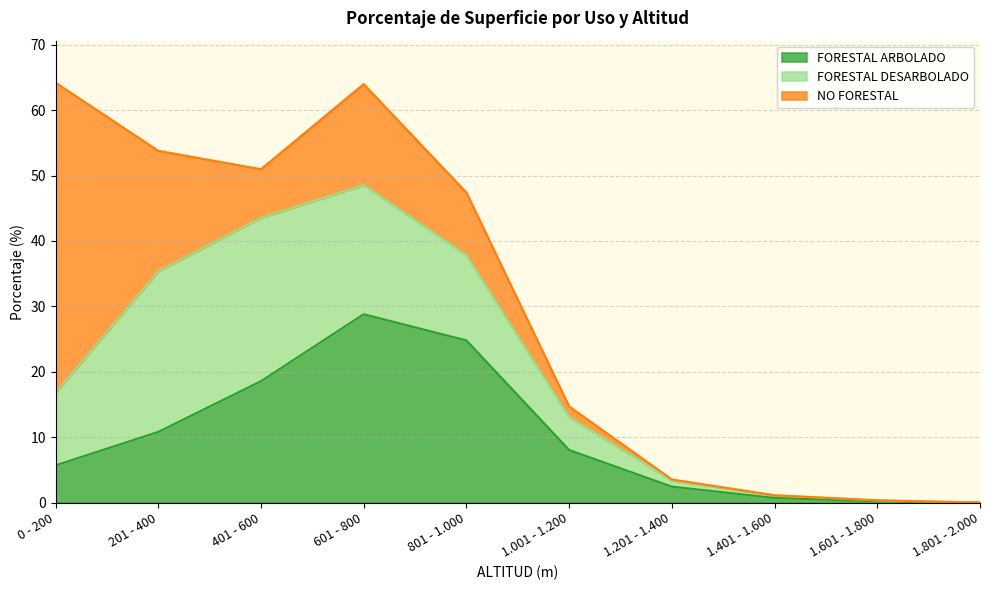

Count the number of data series in this chart.

3